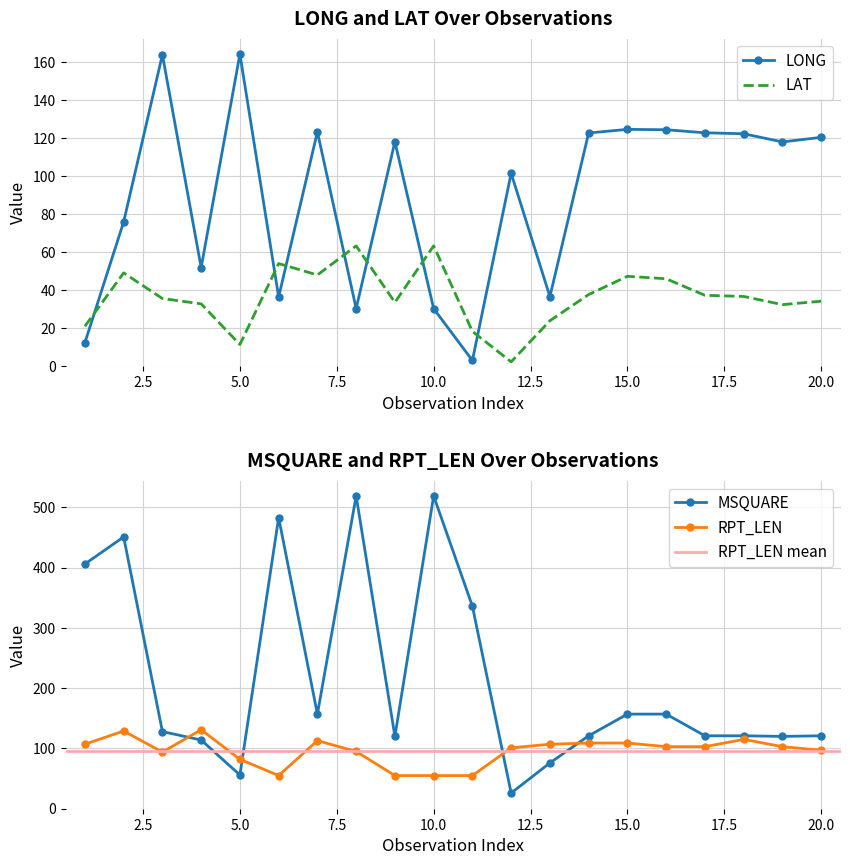

Reading left to right, transcribe all the data shown in this chart.

LONG: 12.5	76.0	164.0	52.0	164.3	36.5	123.4	30.4	118.2	30.4	3.1	101.6	36.7	122.8	124.7	124.5	122.9	122.4	118.1	120.5
LAT: 21.1	49.2	35.7	32.9	11.5	54.1	48.1	63.4	33.7	63.4	18.4	2.4	24.0	37.8	47.4	46.1	37.4	36.8	32.5	34.3
MSQUARE: 406.0	451.0	128.0	114.0	56.0	483.0	157.0	519.0	120.0	519.0	336.0	26.0	76.0	121.0	157.0	157.0	121.0	121.0	120.0	121.0
RPT_LEN: 107.0	129.0	94.0	131.0	82.0	55.0	113.0	95.0	55.0	55.0	55.0	101.0	107.0	109.0	109.0	103.0	103.0	115.0	103.0	97.0